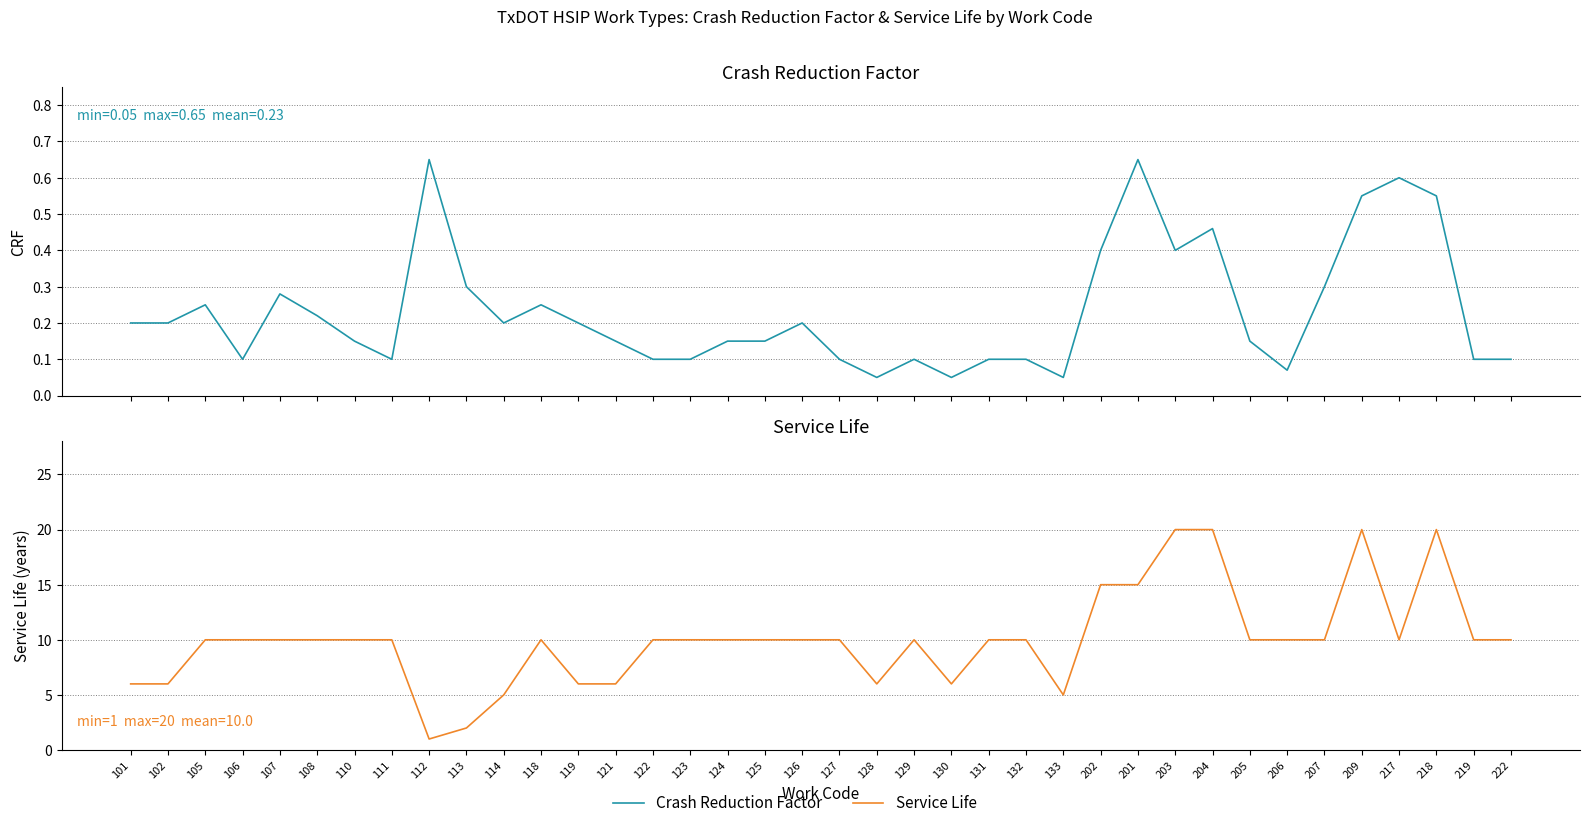

Does the chart display data point markers on the line(s)?

No